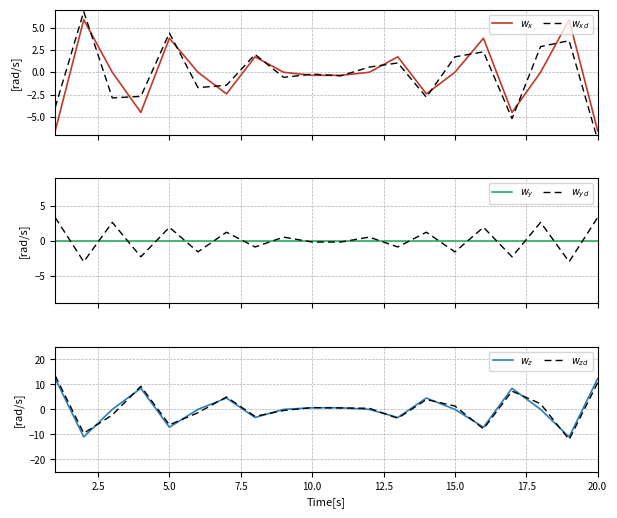

What are all the series names shown in the legend?

$w_x$, $w_{xd}$, $w_y$, $w_{yd}$, $w_z$, $w_{zd}$